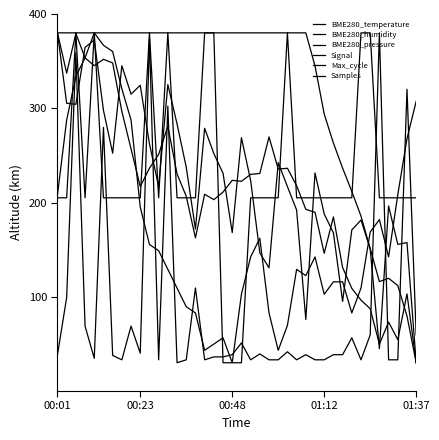

Where is BME280_humidity nearest to the value 205?

32